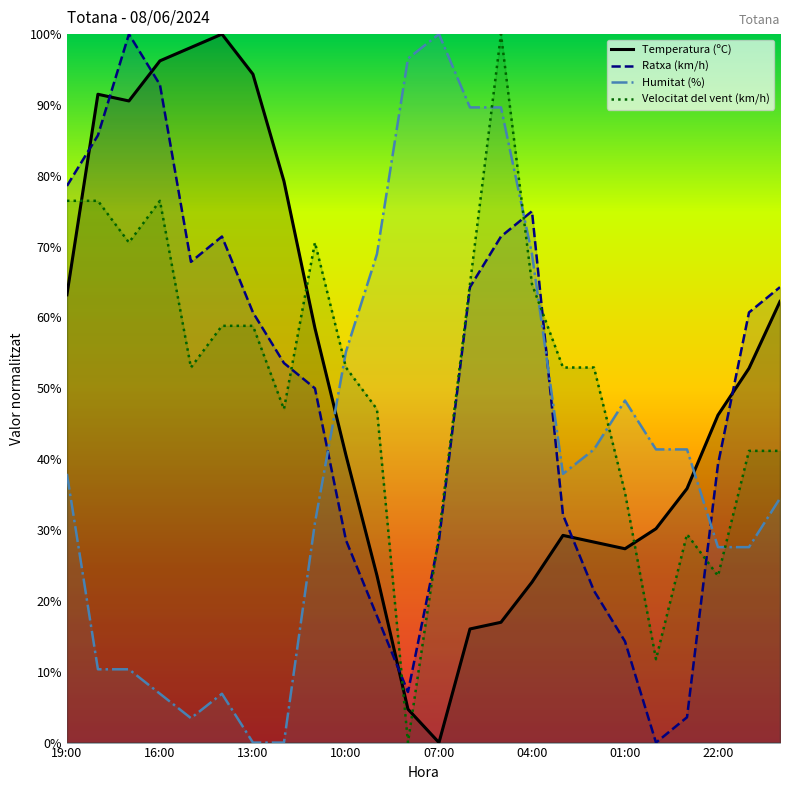

Between 11 and 17, which is larger?

17